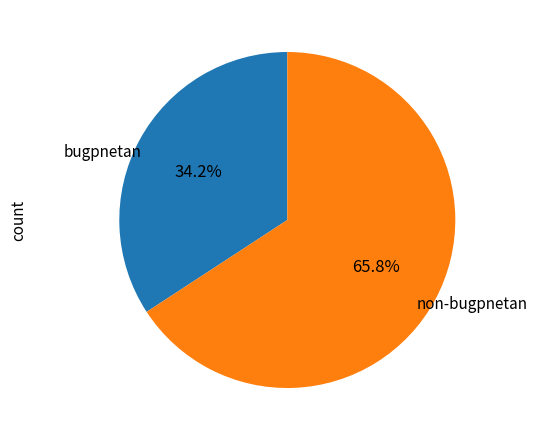

Is there a majority slice in this chart?

Yes